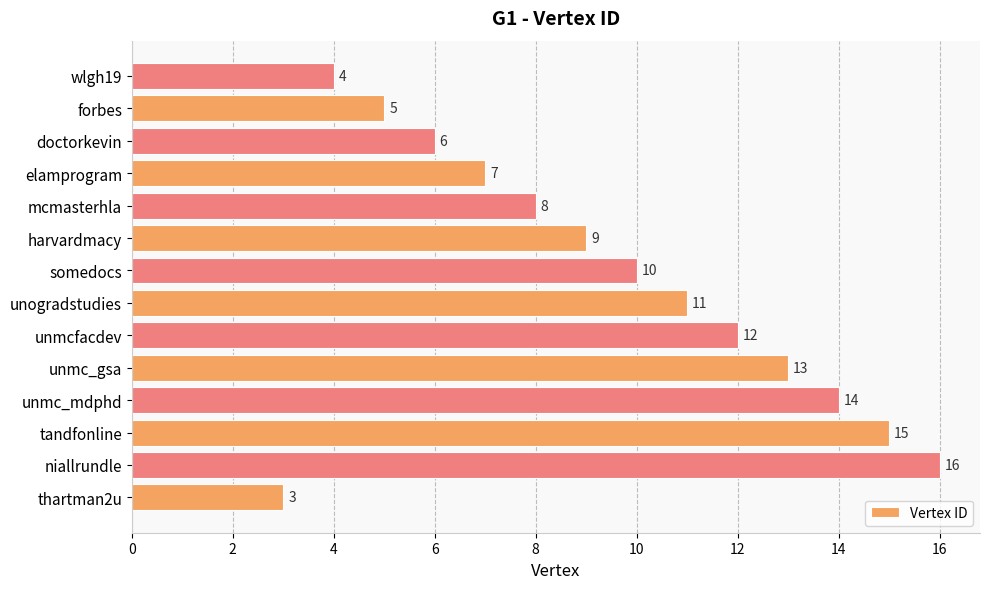

The chart shows a value of 6 at somedocs. True or false?

False